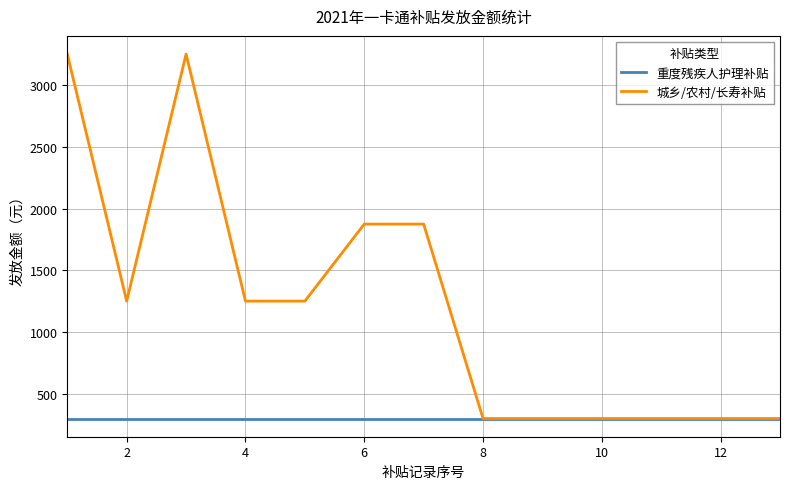

Which series has the widest spread of values?

城乡/农村/长寿补贴